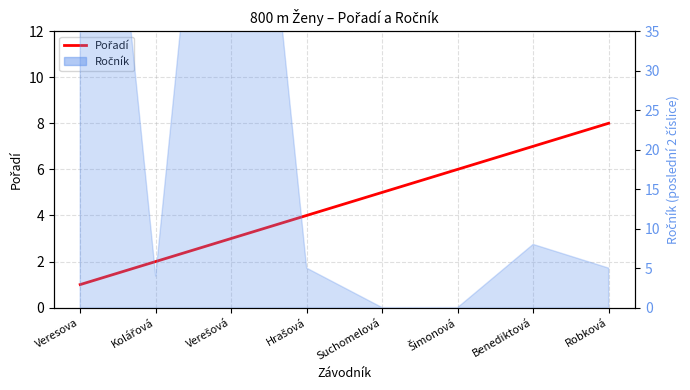

The chart shows a value of 1 at Verešová. True or false?

False